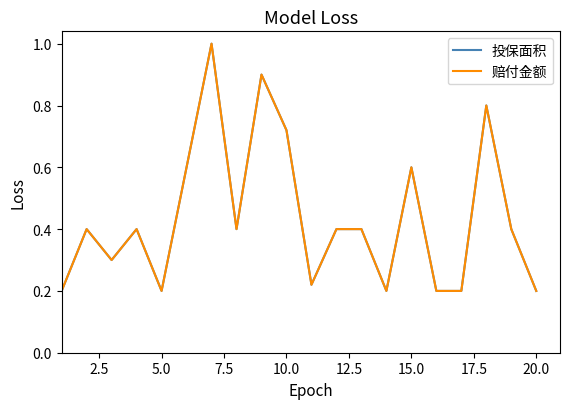

Is this an area chart (filled region under the line)?

No